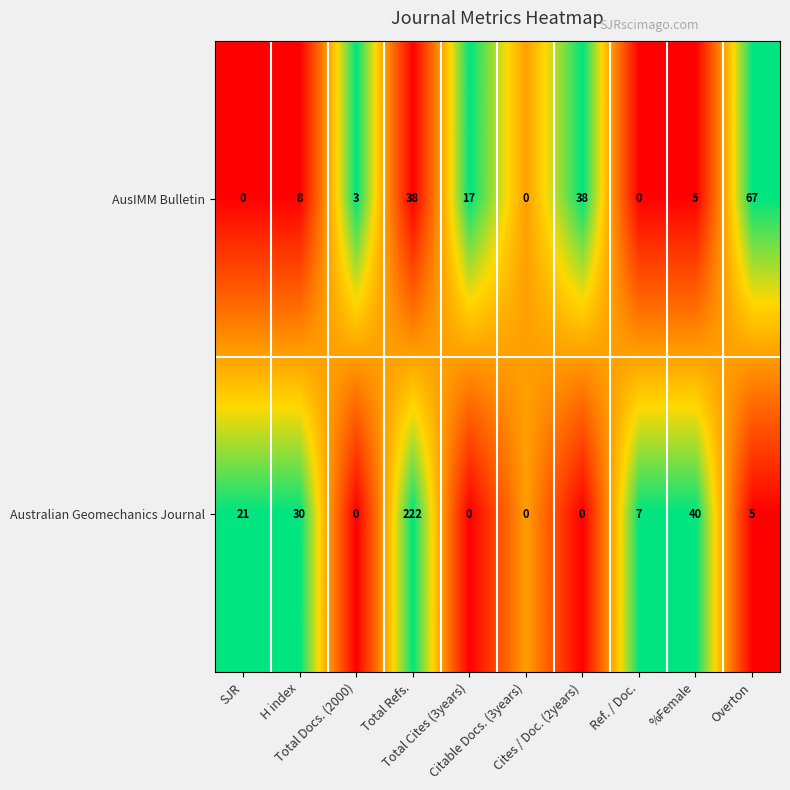

What is the maximum value shown in the chart?

222